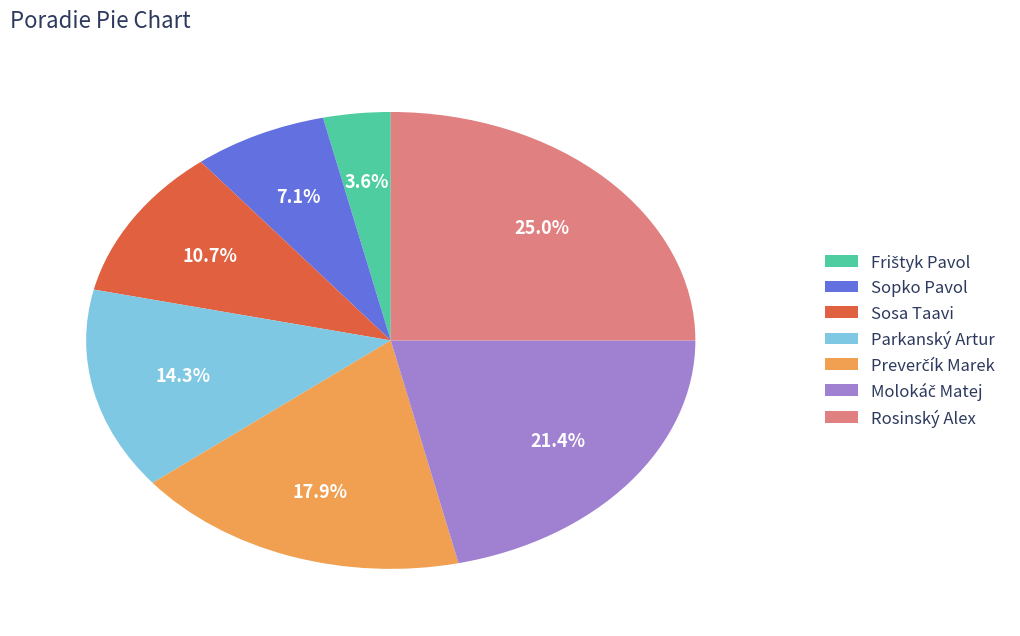

Is Rosinský Alex the majority of the pie?

No